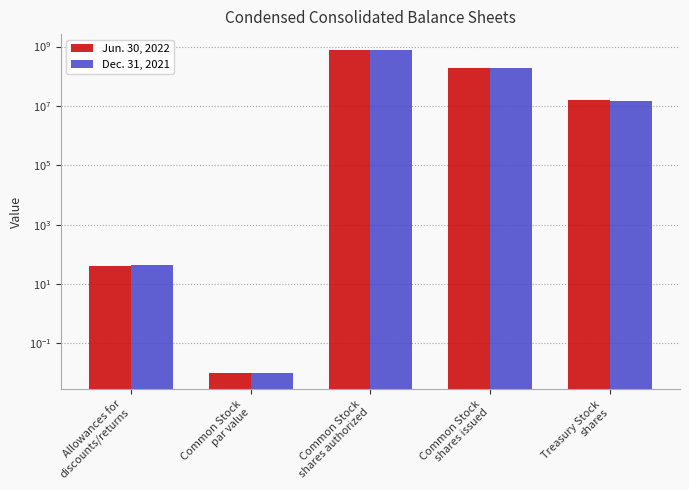

At which label is Jun. 30, 2022 closest to 375000000?

Common Stock
shares issued